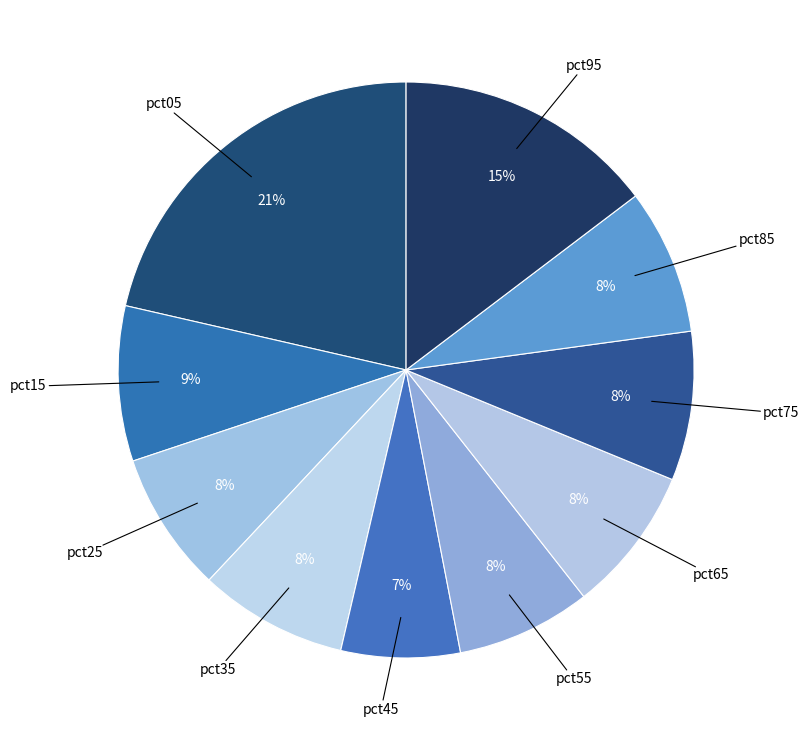

Count the number of slices in the pie.

10